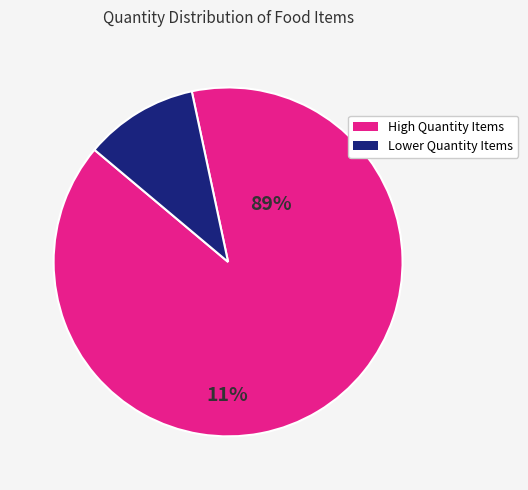

How many segments does this pie chart have?

2